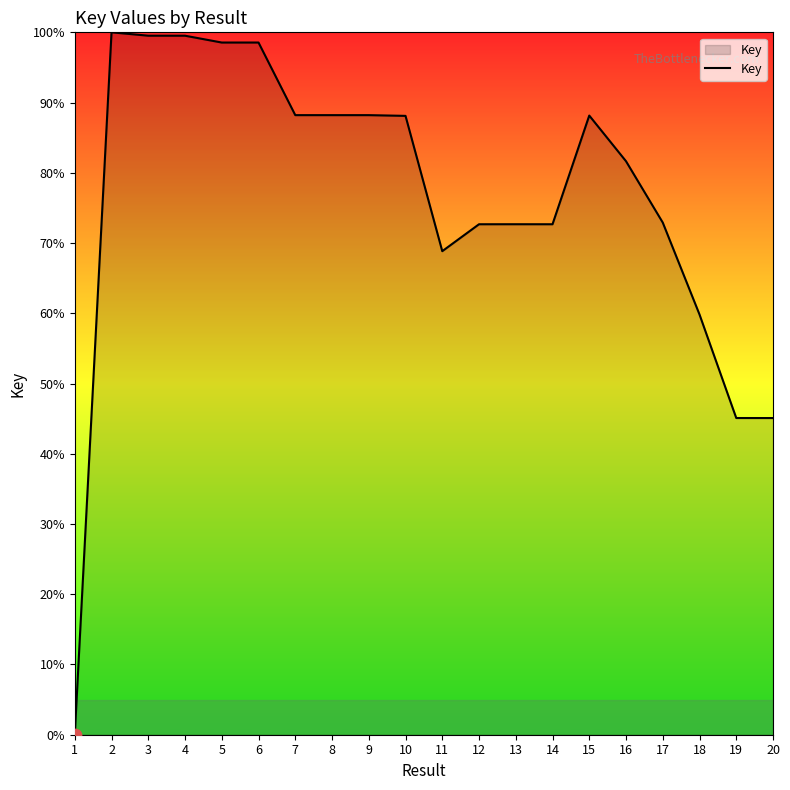

Approximately how many times larger is the value at 9 compared to 8?

1.0